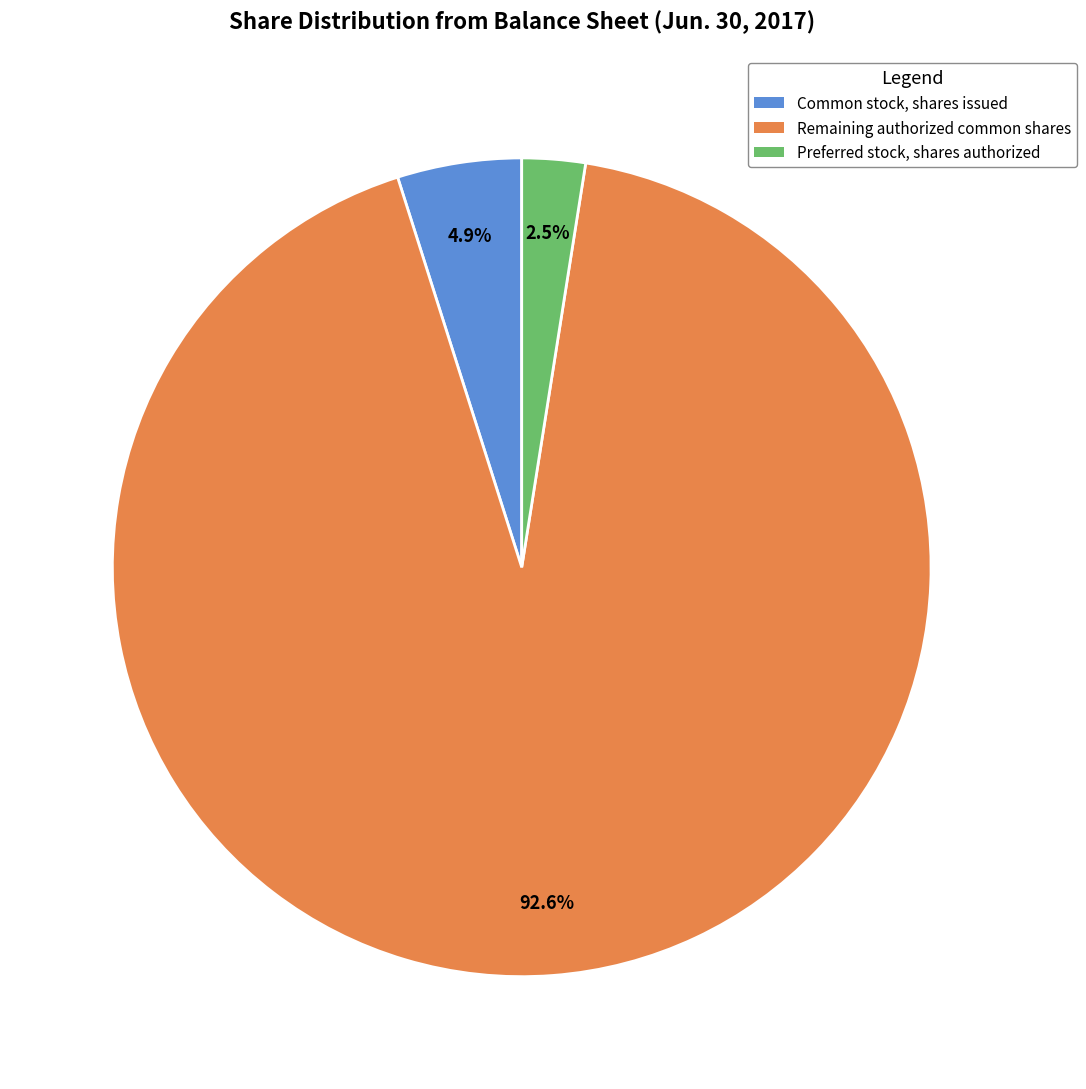

Does any single category account for the majority?

Yes